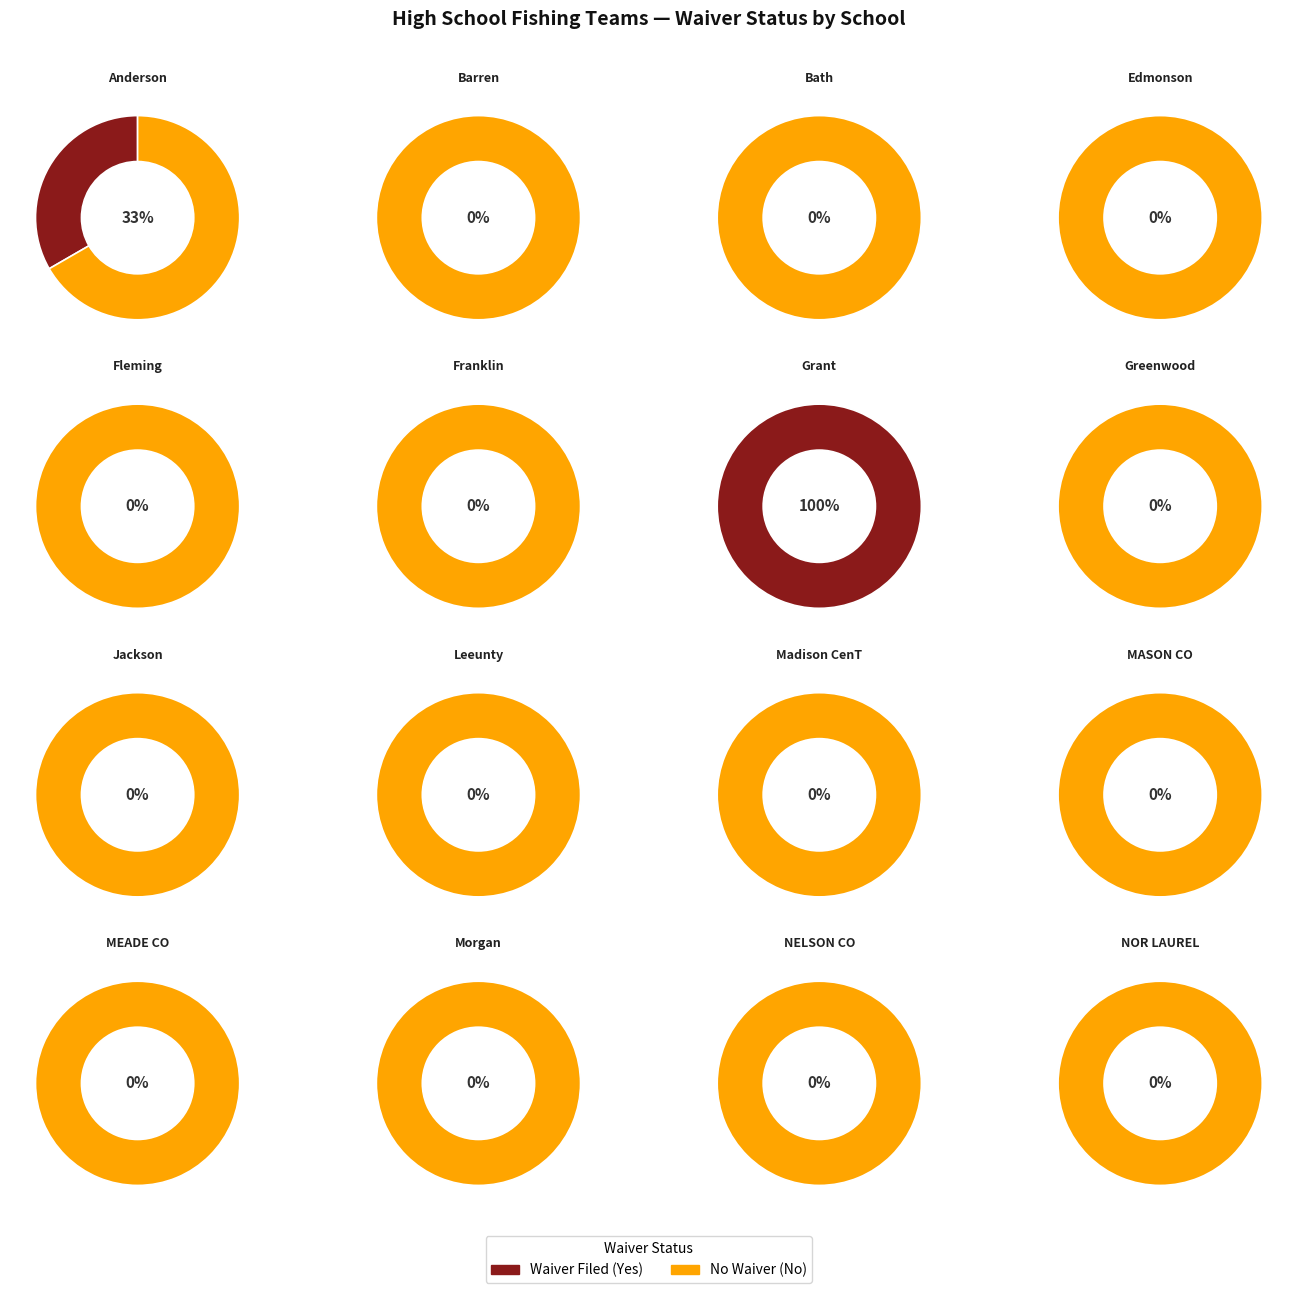

What is the difference between the highest and lowest values at Barren Co HS?

2